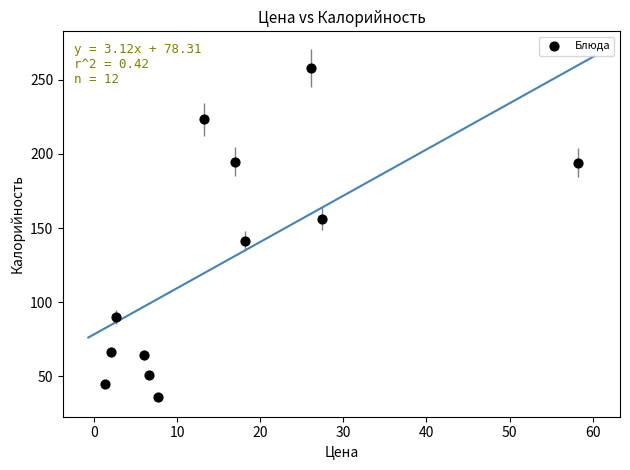

What is the range of X values (max minus min)?

56.9